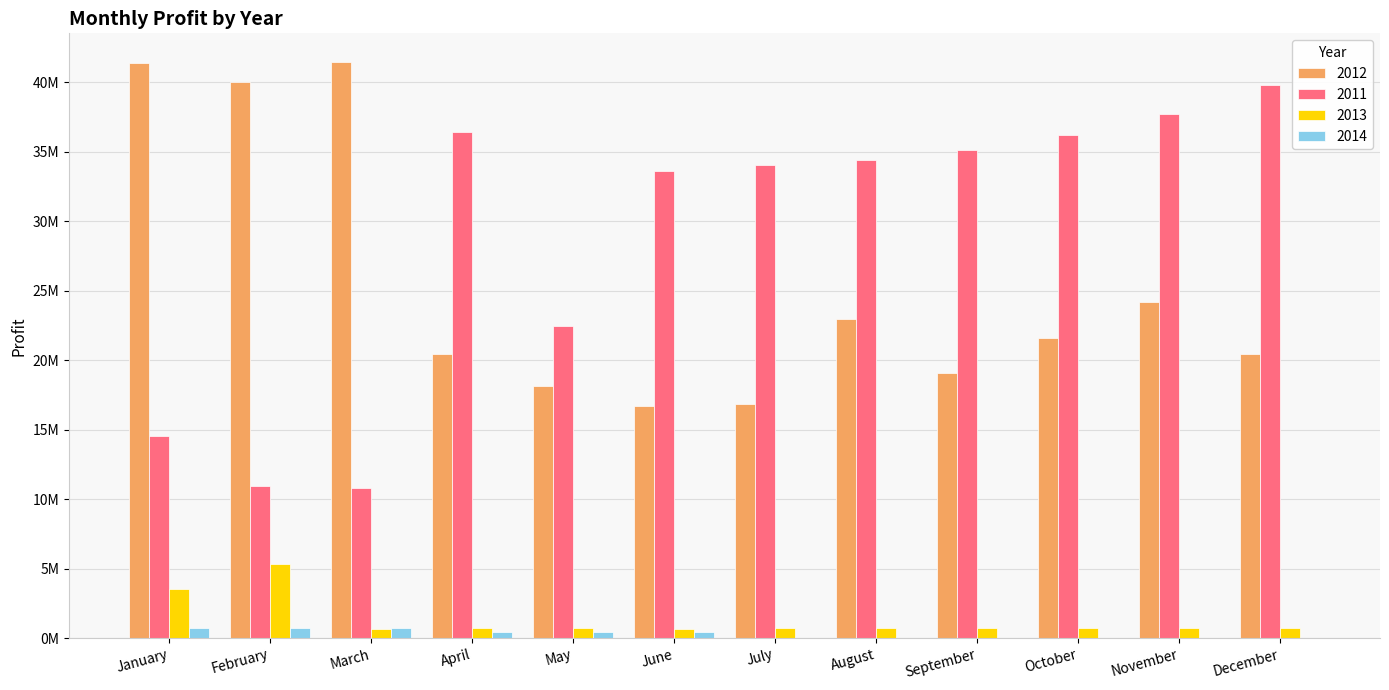

True or false: 2013 has a value of 3530138.4 at January.

True